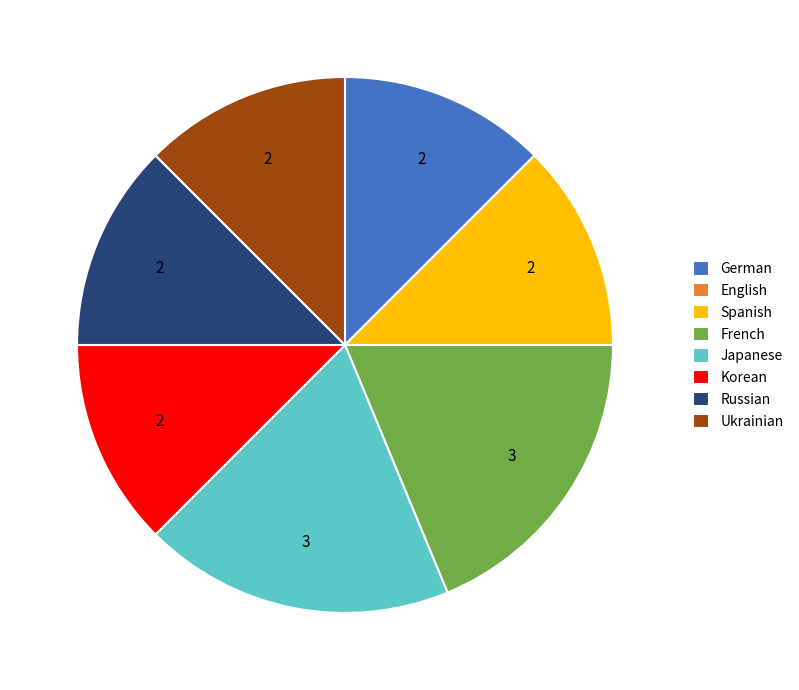

Do Japanese and Korean together represent more than half of the pie?

No